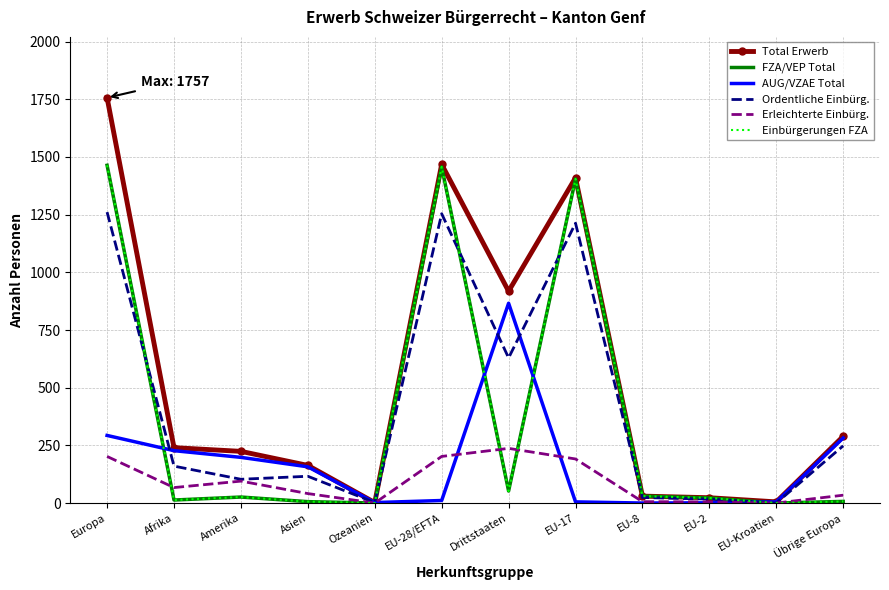

Which series has the largest range (max minus min)?

Total Erwerb